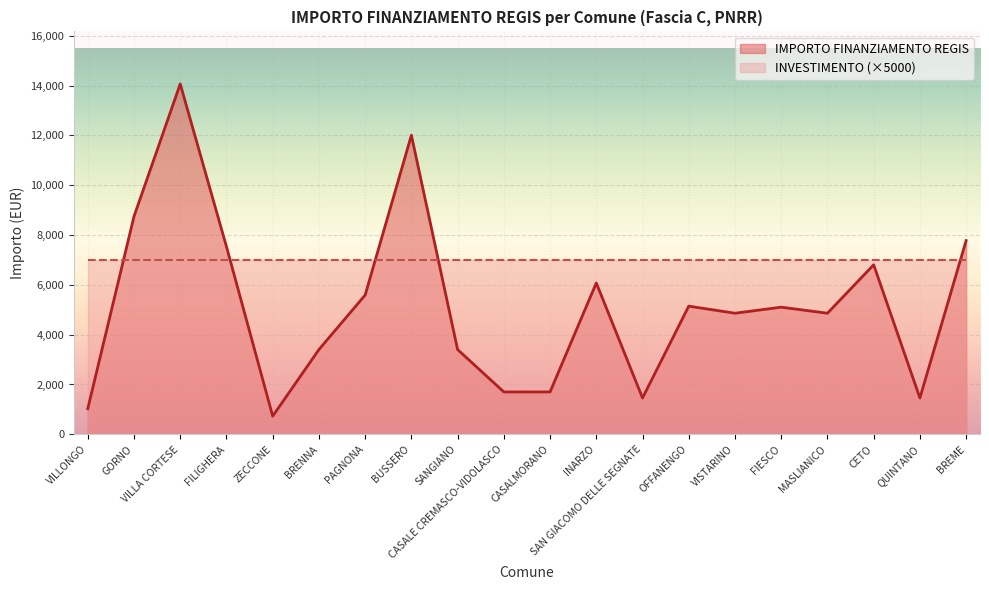

Rank the categories by value from lowest to highest.

ZECCONE, VILLONGO, SAN GIACOMO DELLE SEGNATE, QUINTANO, CASALE CREMASCO-VIDOLASCO, CASALMORANO, BRENNA, SANGIANO, VISTARINO, MASLIANICO, FIESCO, OFFANENGO, PAGNONA, INARZO, CETO, FILIGHERA, BREME, GORNO, BUSSERO, VILLA CORTESE